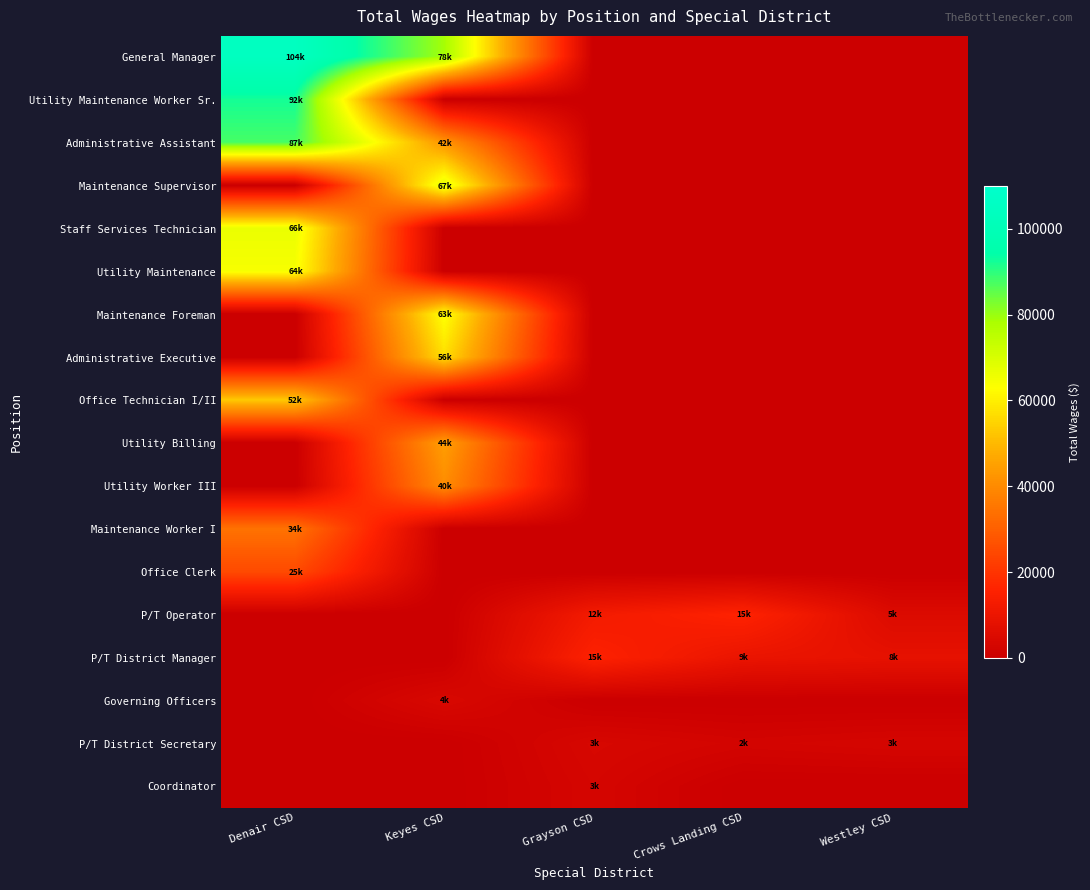

Which series has the largest total across all categories?

row_0